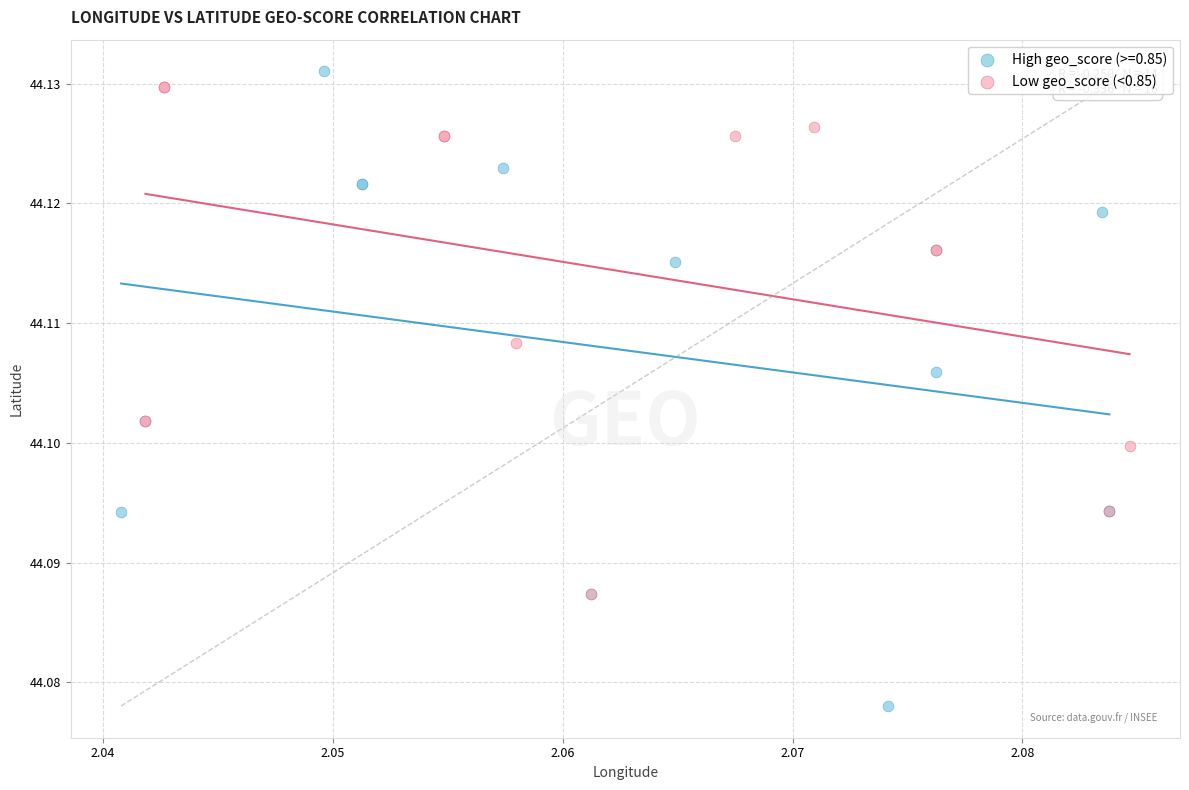

Which series has the largest Y range (max minus min)?

High geo_score (>=0.85)